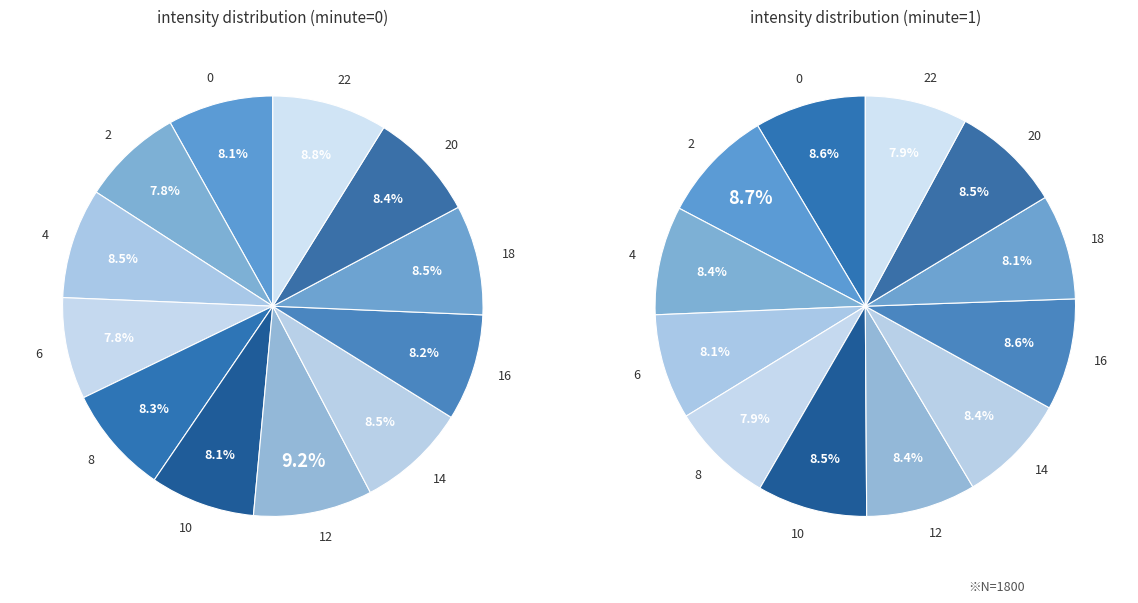

Is it true that 16 is 19% of the pie?

False